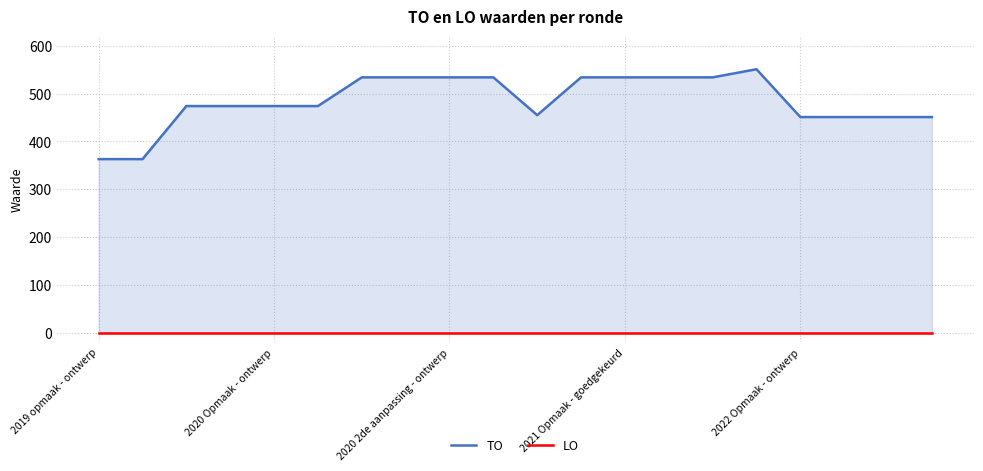

The LO series shows 0 at 2020 2de aanpassing - ontwerp. True or false?

True